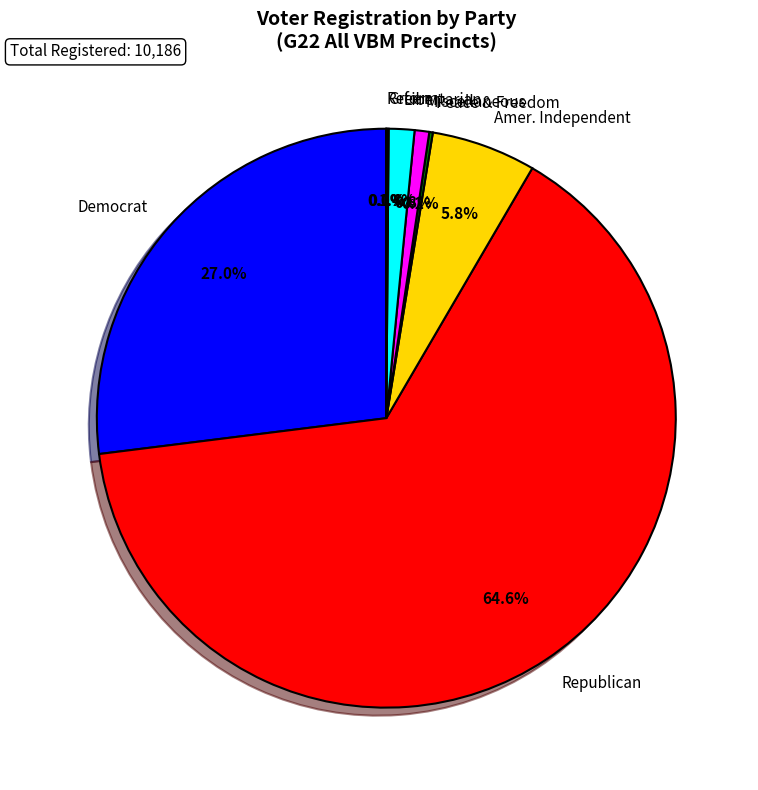

Between Amer. Independent and Miscellaneous, which is larger?

Amer. Independent